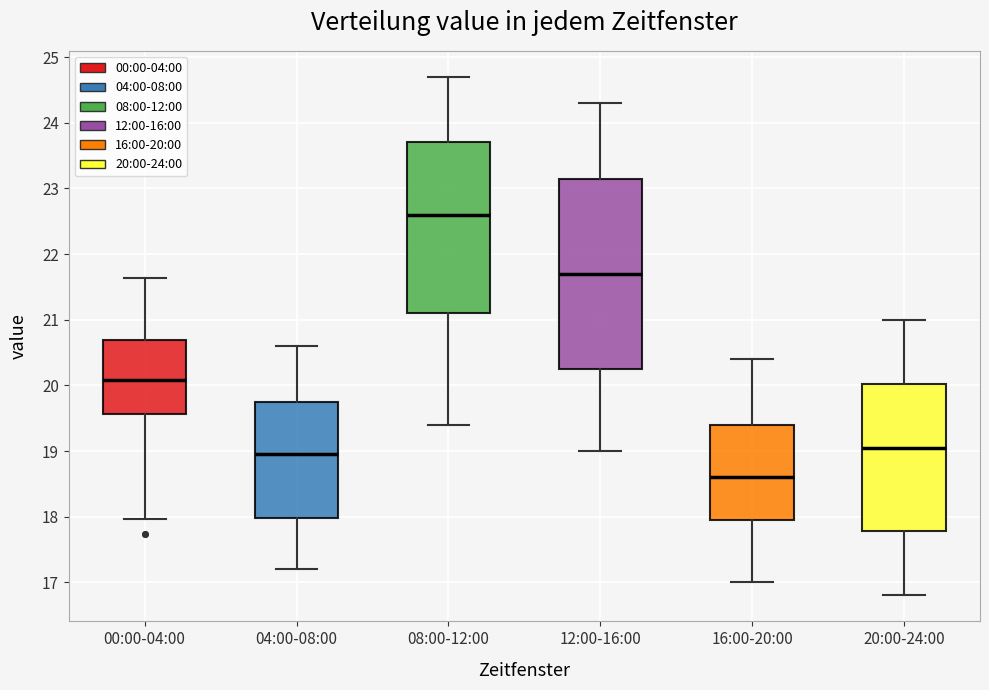

Reading left to right, transcribe this box plot: for each box, give where its median line is, the range the box spans, and where its two whiskers end, as read against the y-axis. The values are not printed on the chart, so give them approximately, as read against the axis.

00:00-04:00: median 20.1, box 19.6 to 20.7, whiskers 18.0 to 21.6
04:00-08:00: median 19.0, box 18.0 to 19.8, whiskers 17.2 to 20.6
08:00-12:00: median 22.6, box 21.1 to 23.7, whiskers 19.4 to 24.7
12:00-16:00: median 21.7, box 20.3 to 23.2, whiskers 19.0 to 24.3
16:00-20:00: median 18.6, box 18.0 to 19.4, whiskers 17.0 to 20.4
20:00-24:00: median 19.1, box 17.8 to 20.0, whiskers 16.8 to 21.0